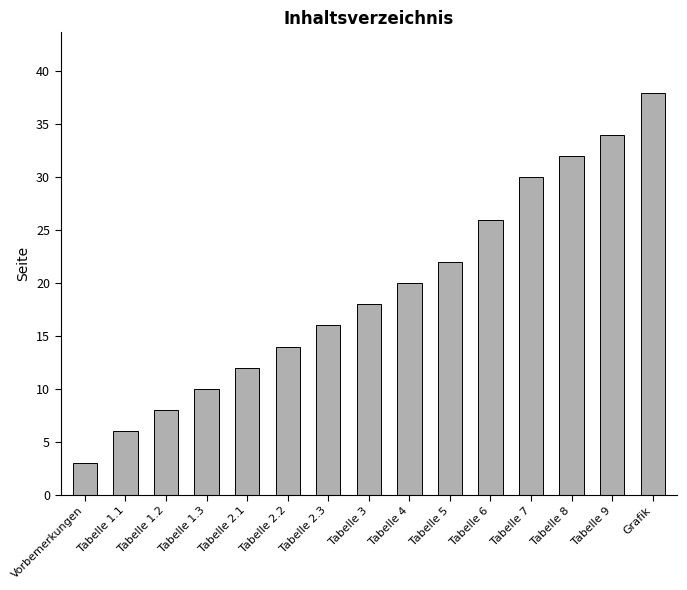

Is it true that the value at Tabelle 2.3 is 16?

True